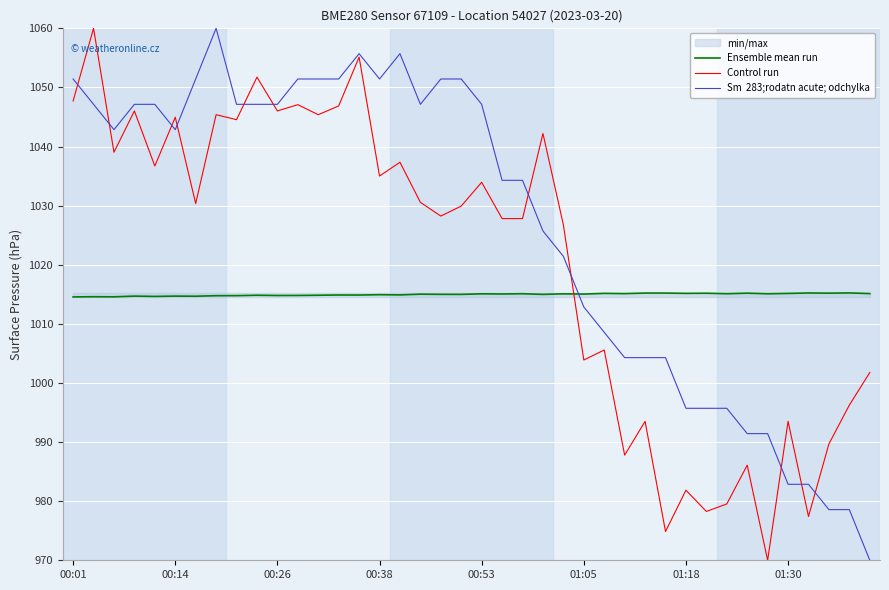

The value of Sm  283;rodatn acute; odchylka at 31 is 1378.6. True or false?

False